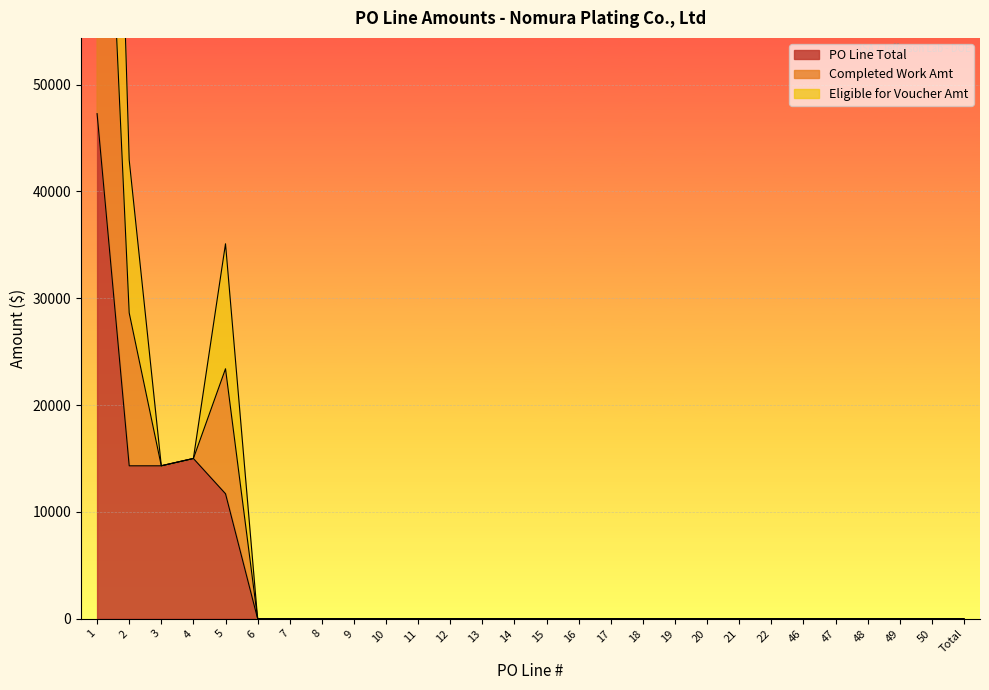

How many categories are shown in the chart?

28